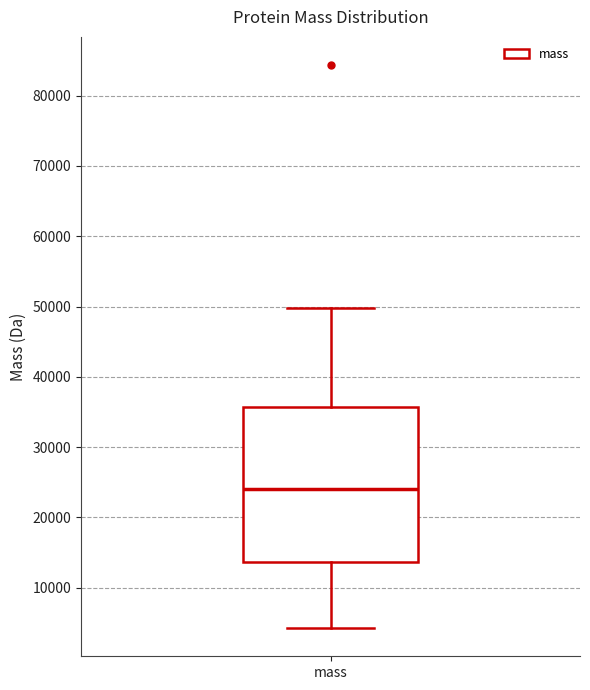

Read this box plot against the y-axis: the position of the median line, the range covered by the box, and the ends of both whiskers. The values are not printed on the chart, so give them approximately, as read against the axis.

median 24000, box 14000 to 36000, whiskers 4000 to 50000